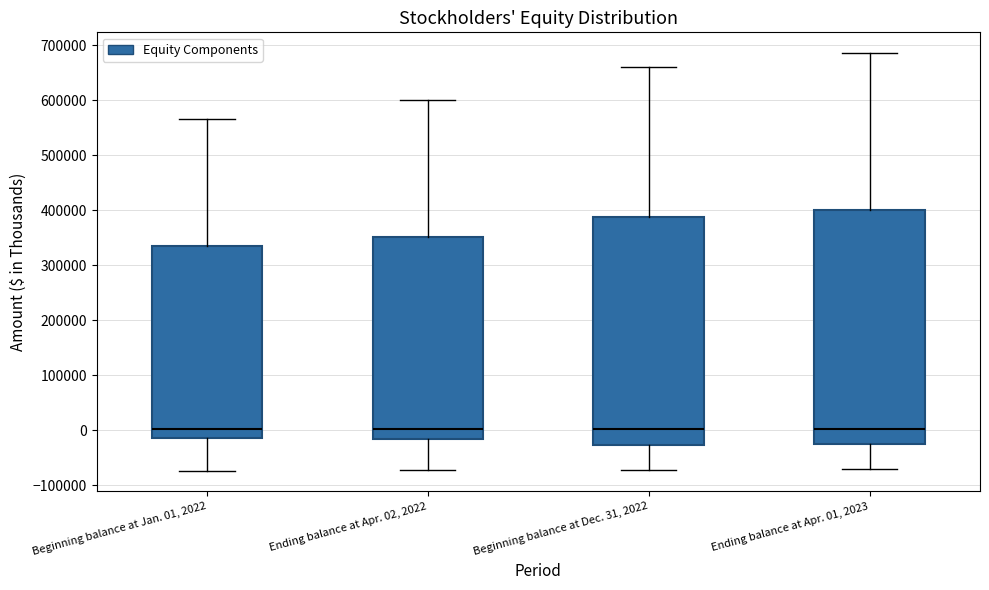

Where does the median line of the box for Ending balance at Apr. 02, 2022 sit on the y-axis? The values are not printed on the chart, so give them approximately, as read against the axis.

0